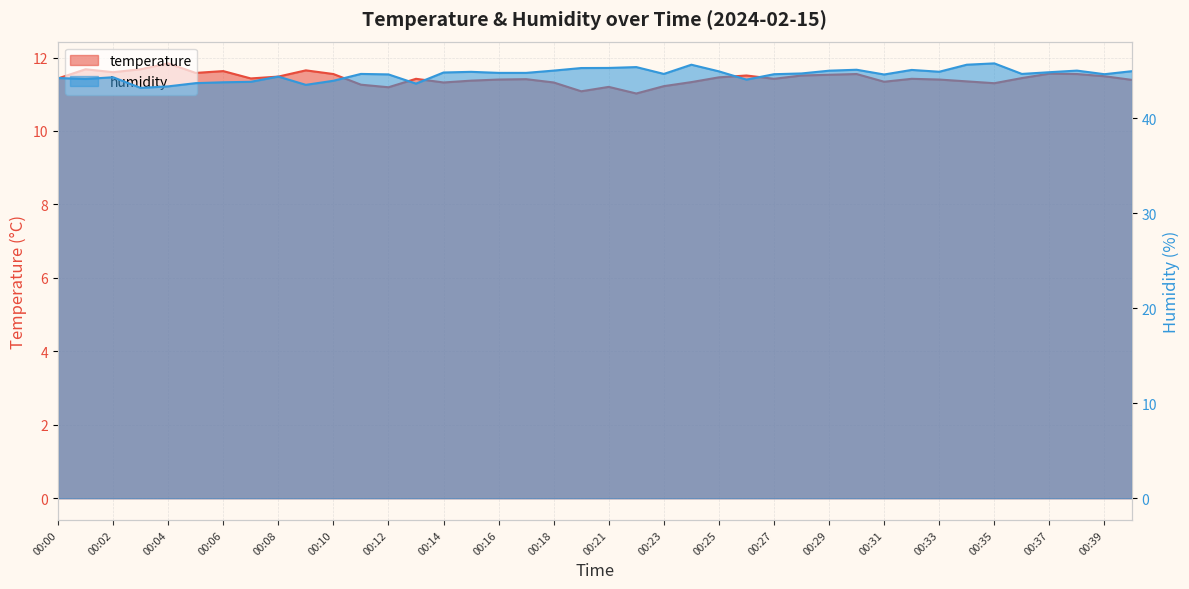

Reading left to right, transcribe all the data shown in this chart.

temperature: 00:00=11.4	00:01=11.7	00:02=11.6	00:03=11.7	00:04=11.8	00:05=11.6	00:06=11.6	00:07=11.4	00:08=11.5	00:09=11.7	00:10=11.6	00:11=11.3	00:12=11.2	00:13=11.4	00:14=11.3	00:15=11.4	00:16=11.4	00:17=11.4	00:18=11.3	00:19=11.1	00:21=11.2	00:22=11.0	00:23=11.2	00:24=11.3	00:25=11.5	00:26=11.5	00:27=11.4	00:28=11.5	00:29=11.5	00:30=11.6	00:31=11.3	00:32=11.4	00:33=11.4	00:34=11.3	00:35=11.3	00:36=11.4	00:37=11.6	00:38=11.6	00:39=11.5	00:40=11.4
humidity: 00:00=44.2	00:01=44.1	00:02=44.3	00:03=43.2	00:04=43.4	00:05=43.7	00:06=43.8	00:07=43.8	00:08=44.4	00:09=43.5	00:10=43.9	00:11=44.7	00:12=44.6	00:13=43.6	00:14=44.8	00:15=44.9	00:16=44.8	00:17=44.8	00:18=45.0	00:19=45.3	00:21=45.3	00:22=45.4	00:23=44.7	00:24=45.6	00:25=44.9	00:26=44.1	00:27=44.6	00:28=44.7	00:29=45.0	00:30=45.1	00:31=44.6	00:32=45.1	00:33=44.9	00:34=45.6	00:35=45.8	00:36=44.7	00:37=44.8	00:38=45.0	00:39=44.6	00:40=45.0